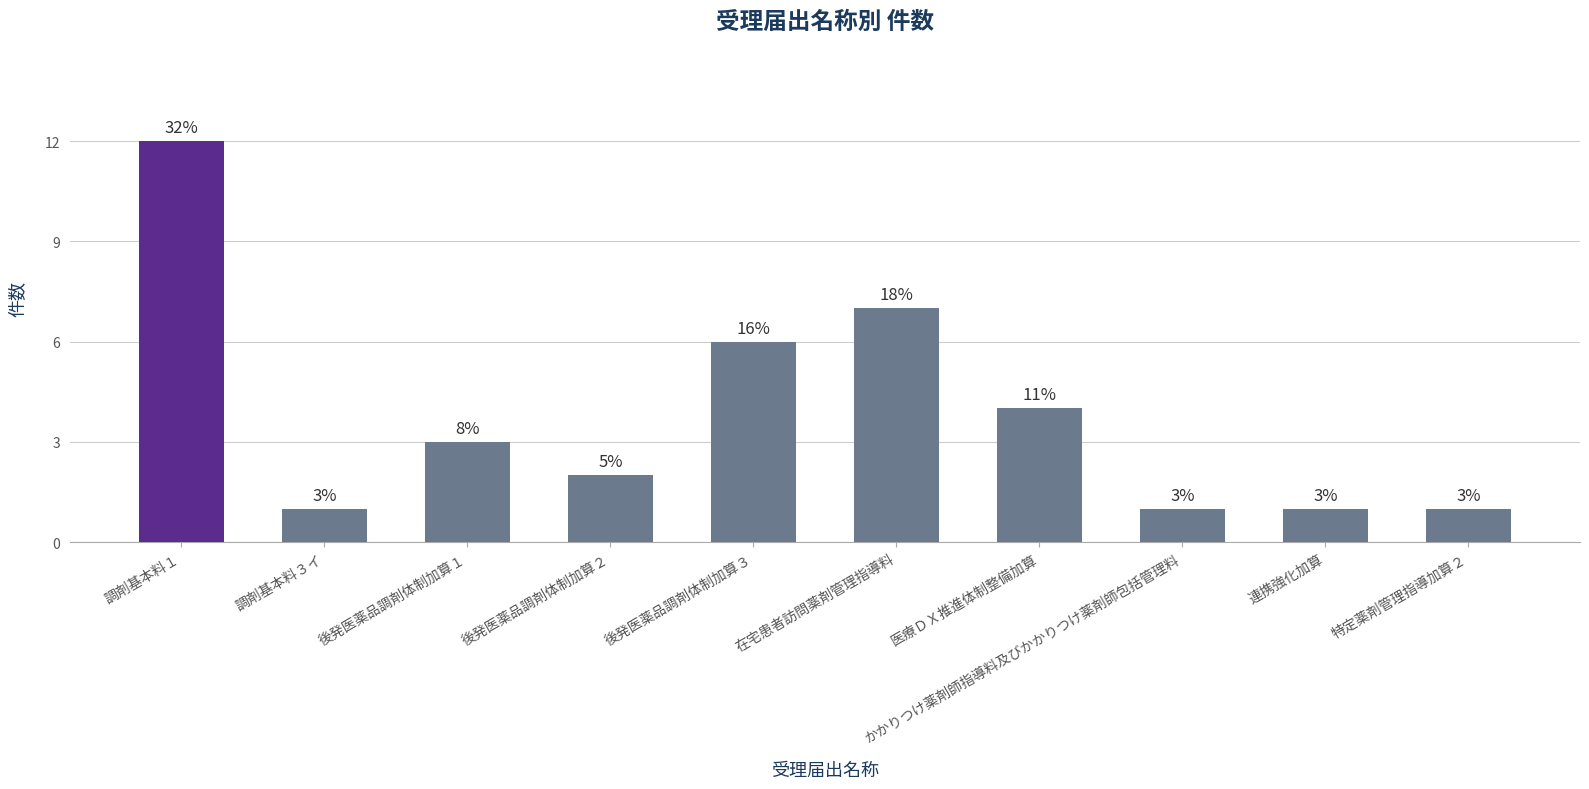

Which has a higher value, 後発医薬品調剤体制加算３ or かかりつけ薬剤師指導料及びかかりつけ薬剤師包括管理料?

後発医薬品調剤体制加算３